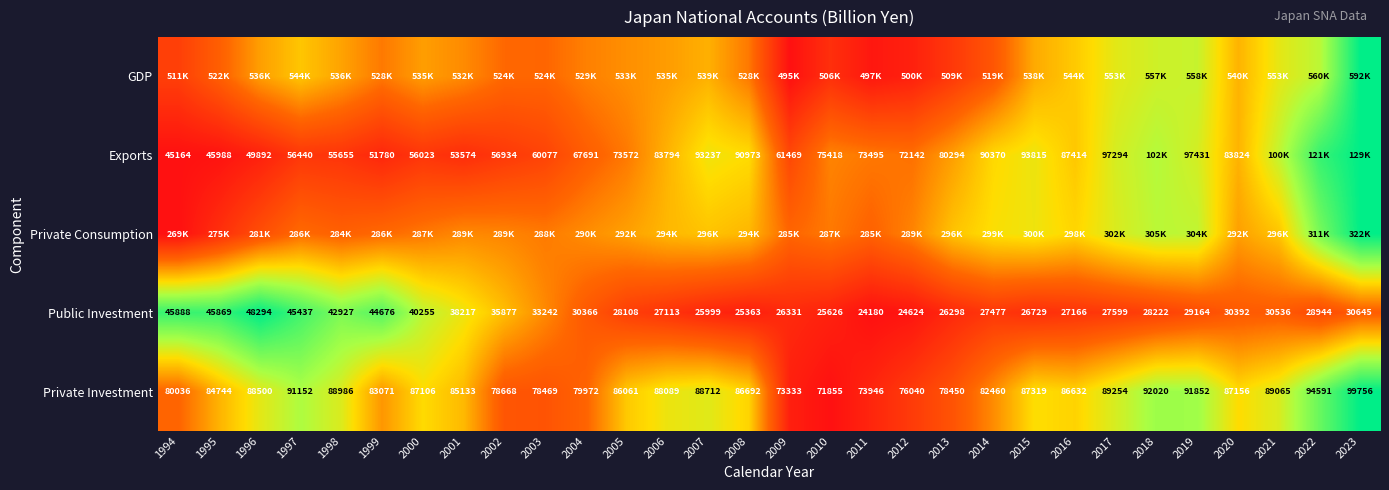

Is the value of Private Investment at 1999 greater than the value of Exports at 2005?

Yes